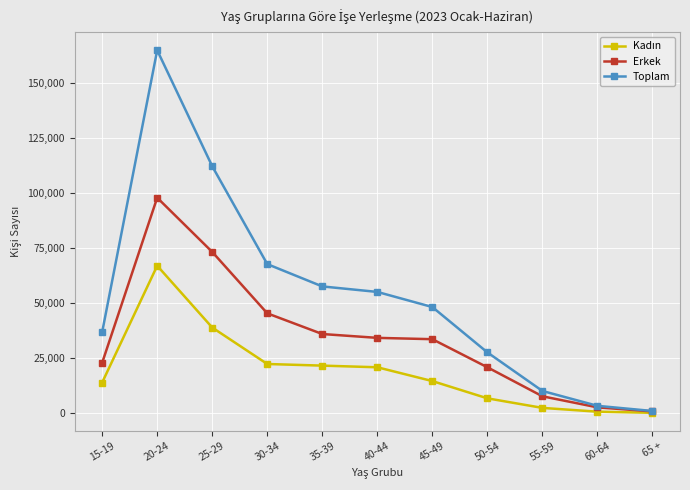

Which series has the largest total across all categories?

Toplam